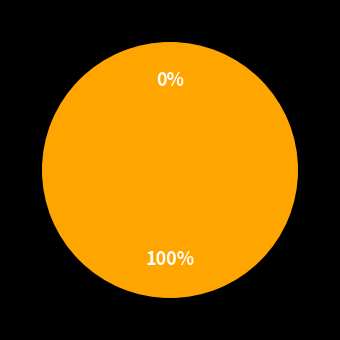

Which slice is the largest?

55237